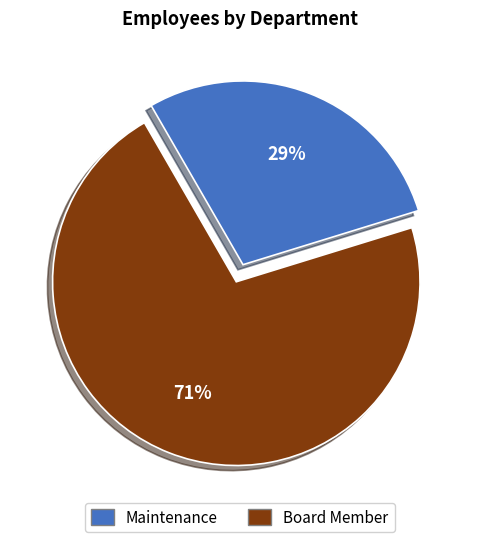

Which has a higher value, Maintenance or Board Member?

Board Member